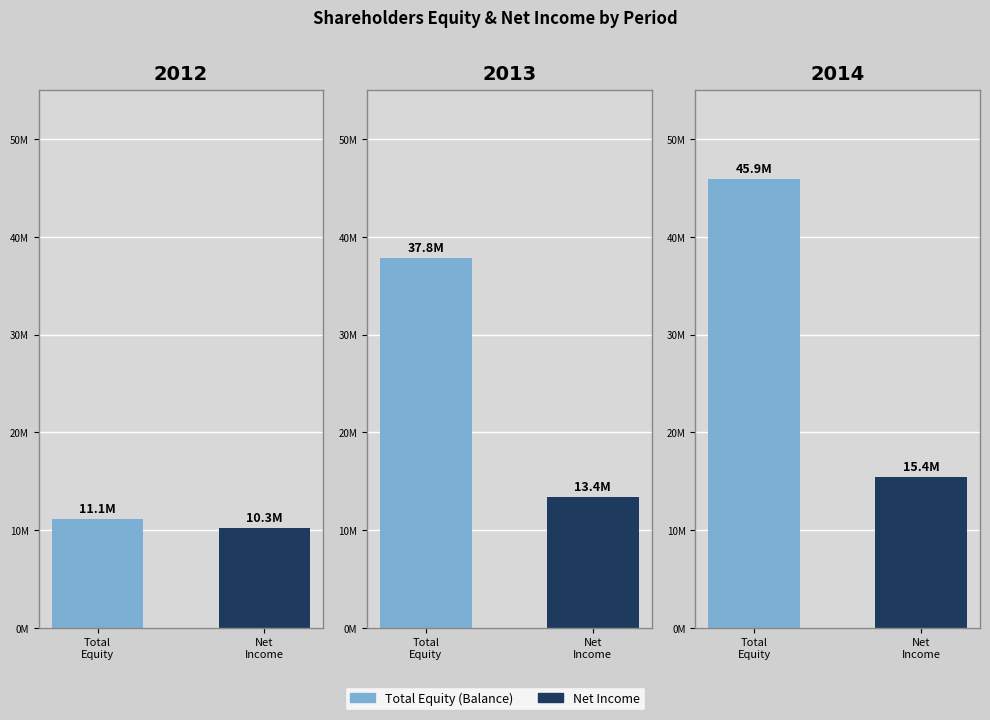

List the series in order of their peak value, lowest first.

Net Income, Balance